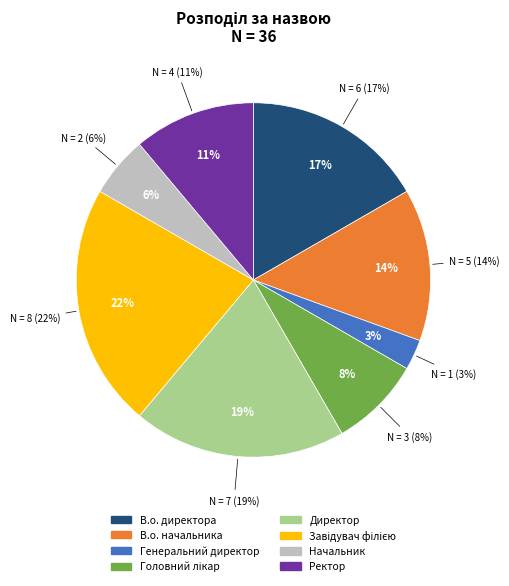

To the nearest percent, what is the average slice percentage?

12%